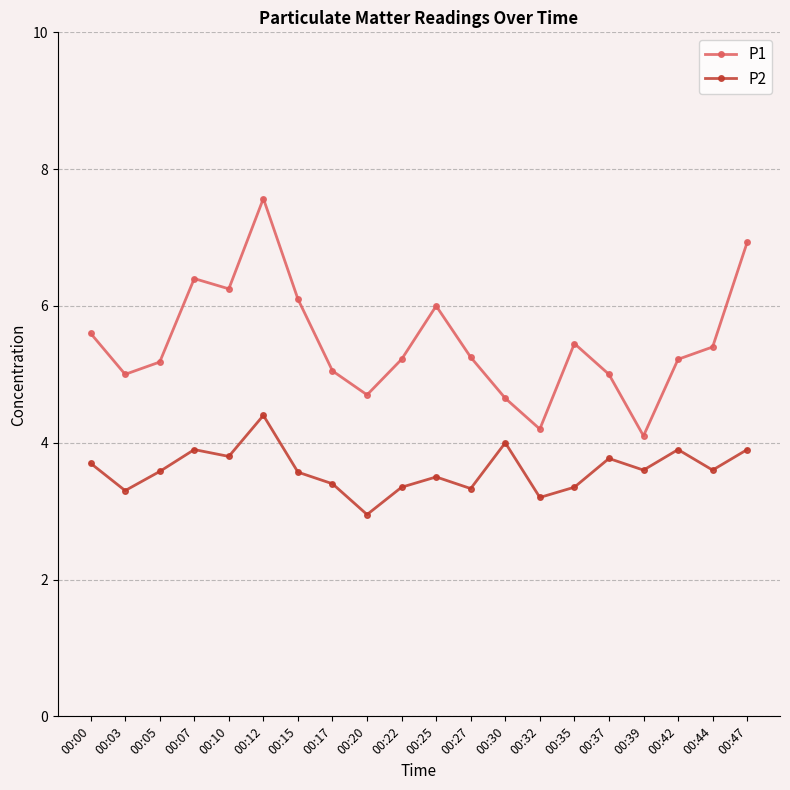

Does the chart display data point markers on the line(s)?

Yes